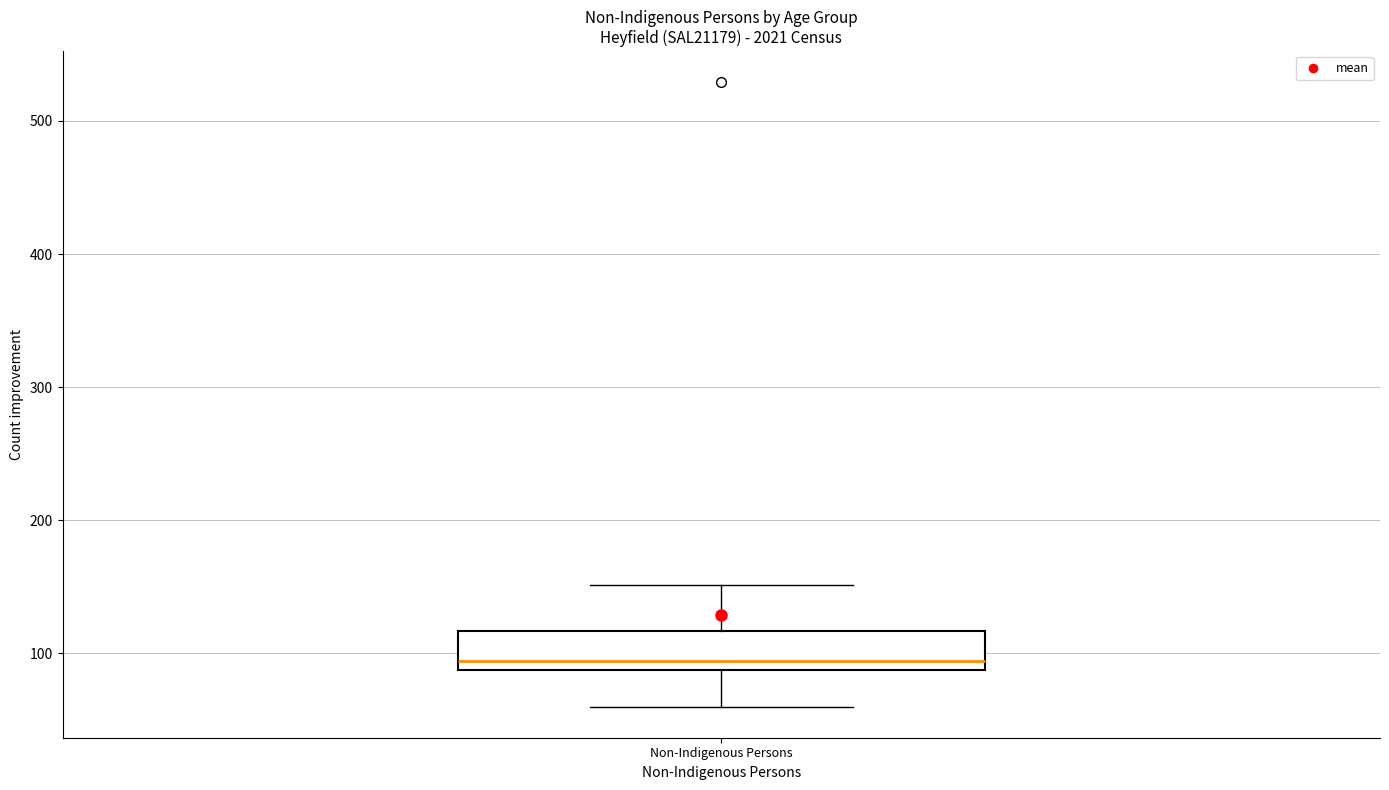

Read this box plot against the y-axis: the position of the median line, the range covered by the box, and the ends of both whiskers. The values are not printed on the chart, so give them approximately, as read against the axis.

median 90 (just above the box's lower edge), box 90 to 120, whiskers 60 to 150